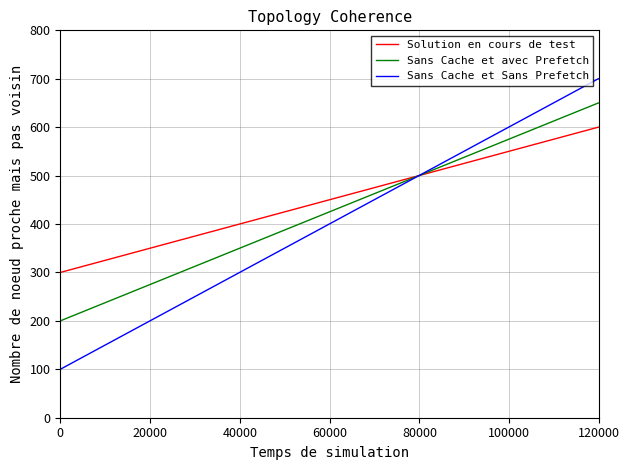

What are all the series names shown in the legend?

Solution en cours de test, Sans Cache et avec Prefetch, Sans Cache et Sans Prefetch